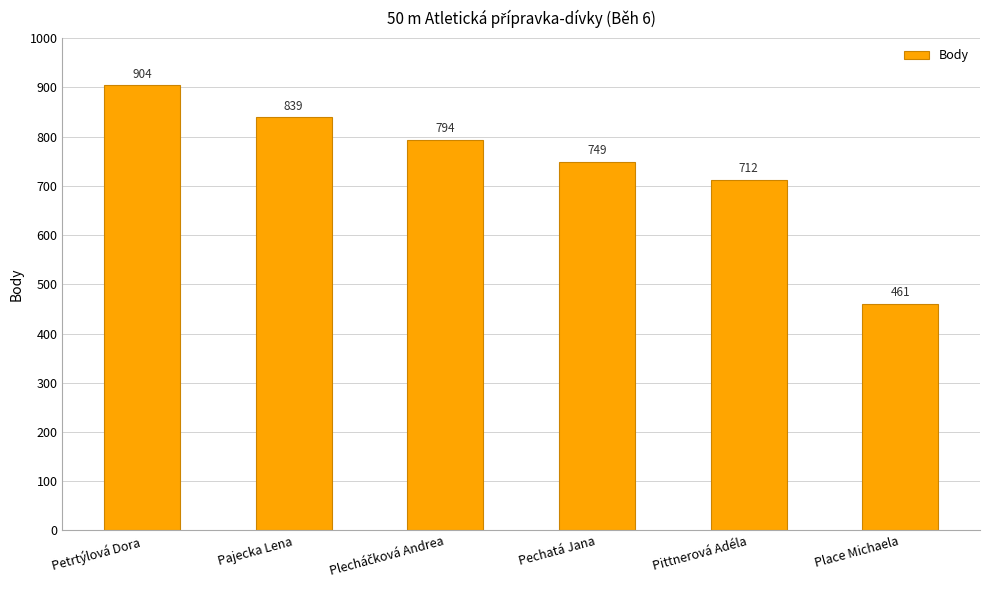

How many data points are less than 794?

3